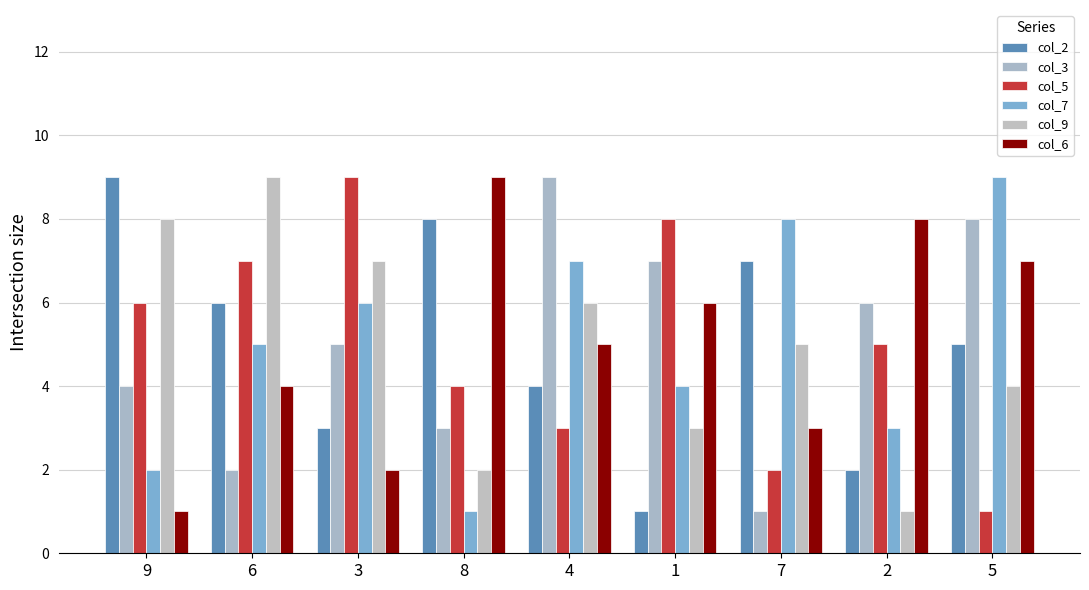

Reading left to right, transcribe all the data shown in this chart.

col_2: 9=9	6=6	3=3	8=8	4=4	1=1	7=7	2=2	5=5
col_3: 9=4	6=2	3=5	8=3	4=9	1=7	7=1	2=6	5=8
col_5: 9=6	6=7	3=9	8=4	4=3	1=8	7=2	2=5	5=1
col_7: 9=2	6=5	3=6	8=1	4=7	1=4	7=8	2=3	5=9
col_9: 9=8	6=9	3=7	8=2	4=6	1=3	7=5	2=1	5=4
col_6: 9=1	6=4	3=2	8=9	4=5	1=6	7=3	2=8	5=7